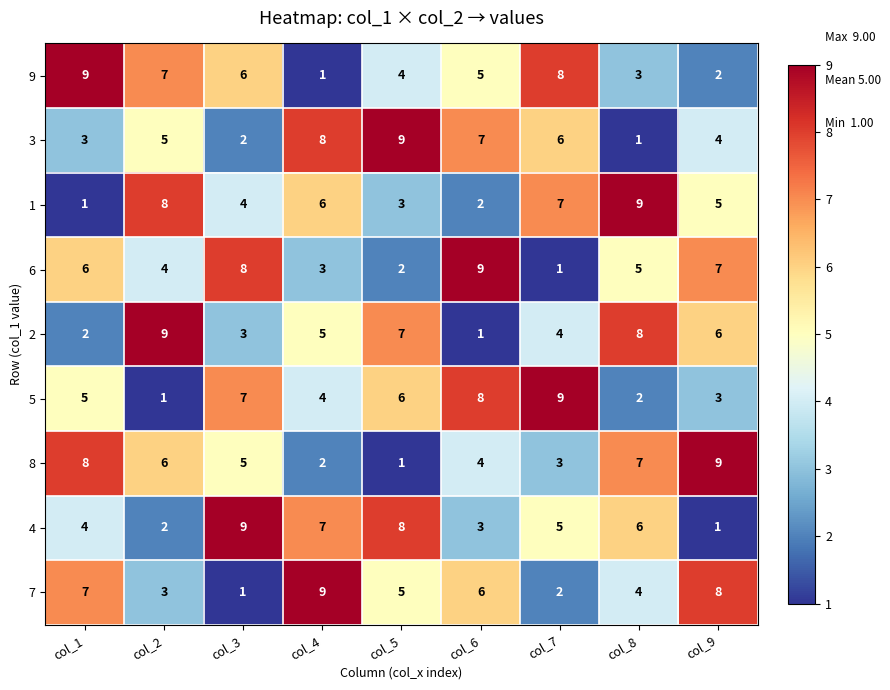

Which series changed the most between col_4 and col_5?

7